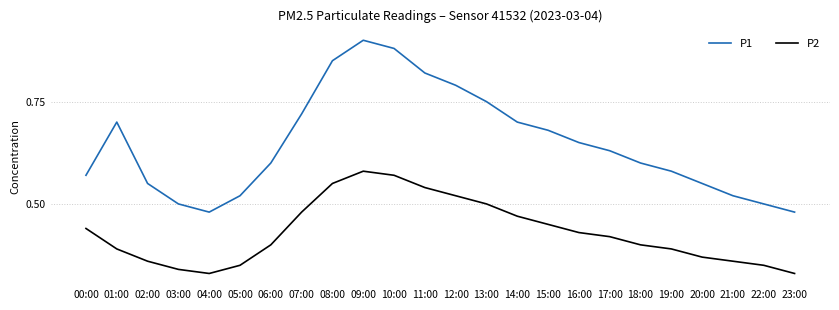

The value of P1 at 03:00 is 0.5. True or false?

True